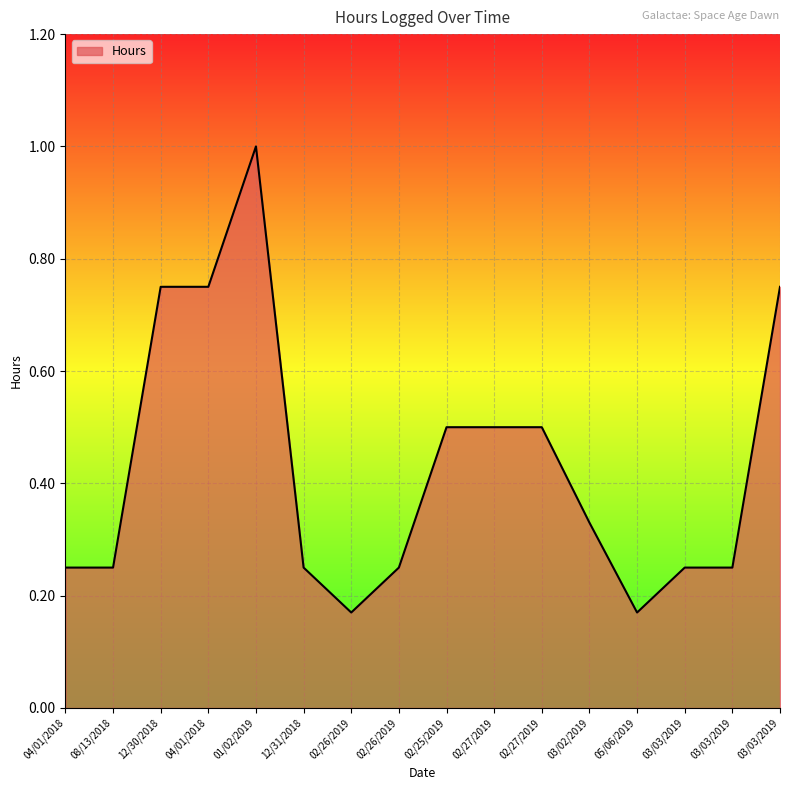

Read the value at 04/01/2018.

0.2